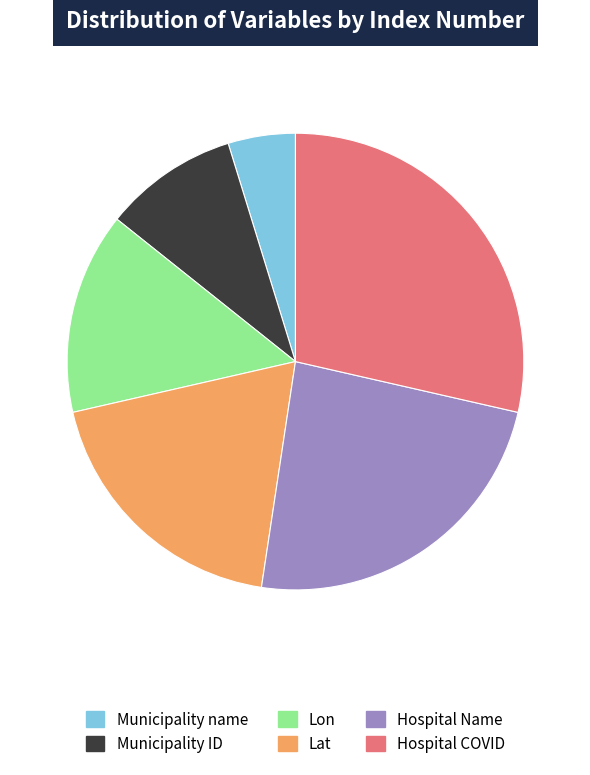

Between Hospital COVID and Hospital Name, which is larger?

Hospital COVID